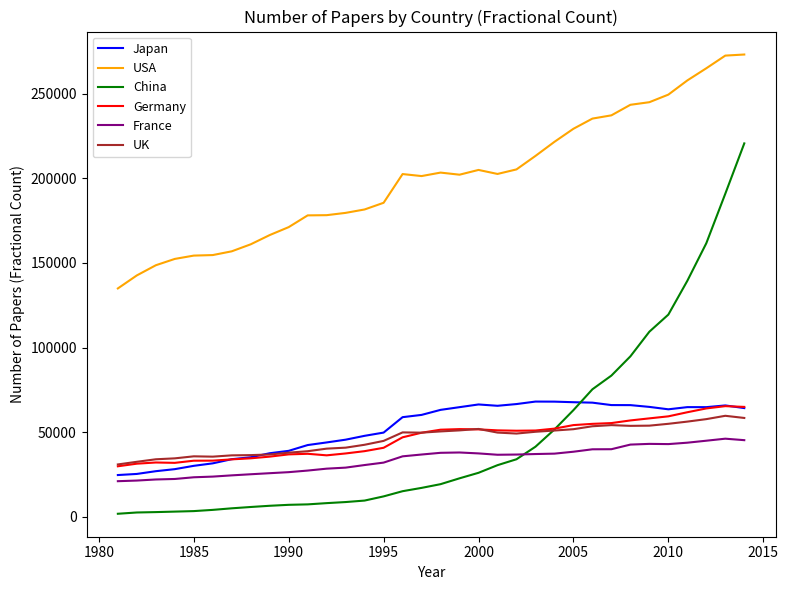

Which series has the largest range (max minus min)?

China